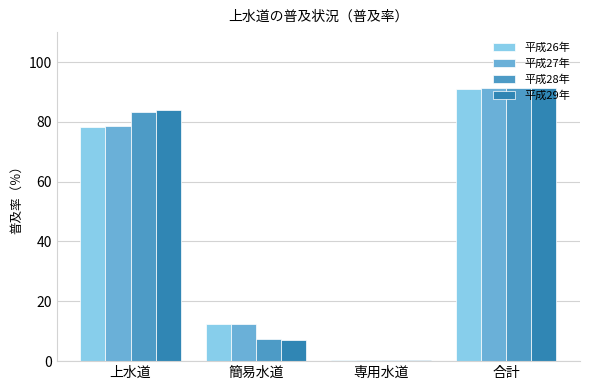

At which category does the chart reach its peak across all series?

合計